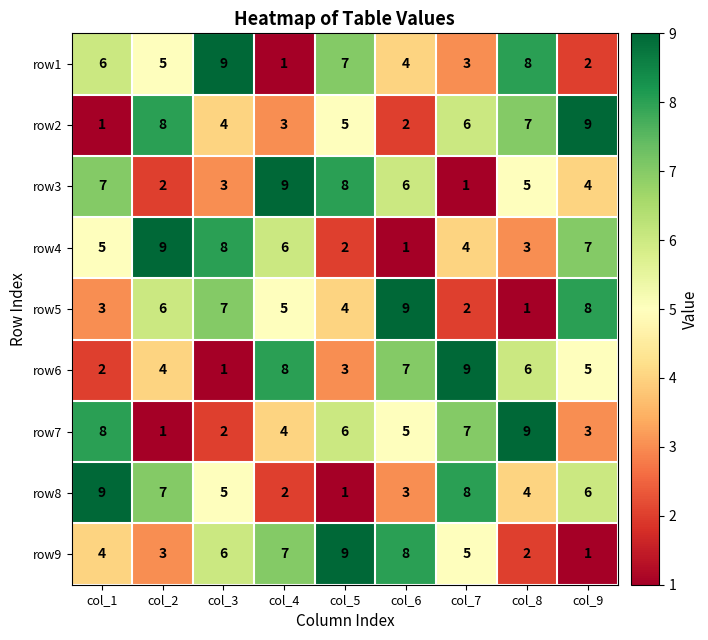

Which series changed the most between col_3 and col_4?

row1